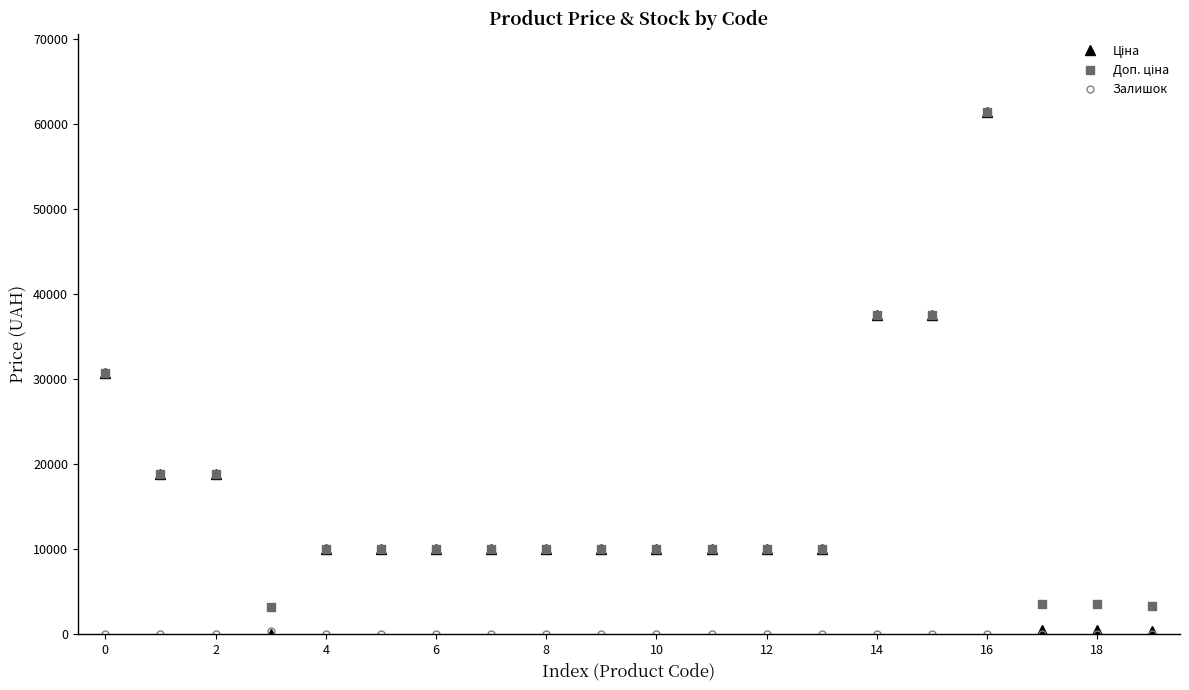

At how many categories does at least one series exceed 22172?

4